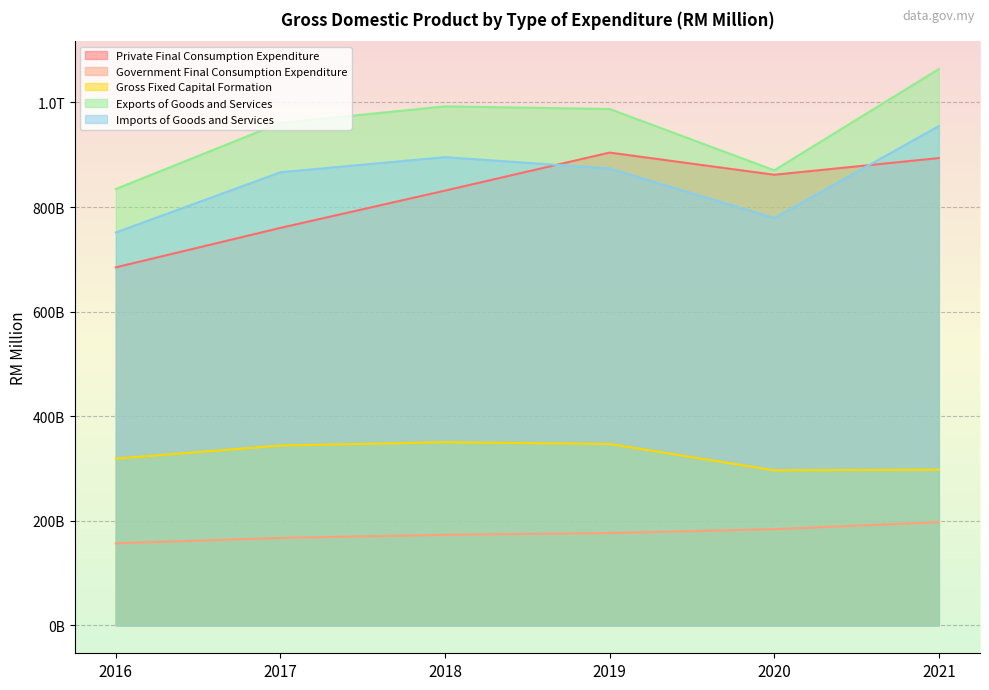

What are all the series names shown in the legend?

Private Final Consumption Expenditure, Government Final Consumption Expenditure, Gross Fixed Capital Formation, Exports of Goods and Services, Imports of Goods and Services